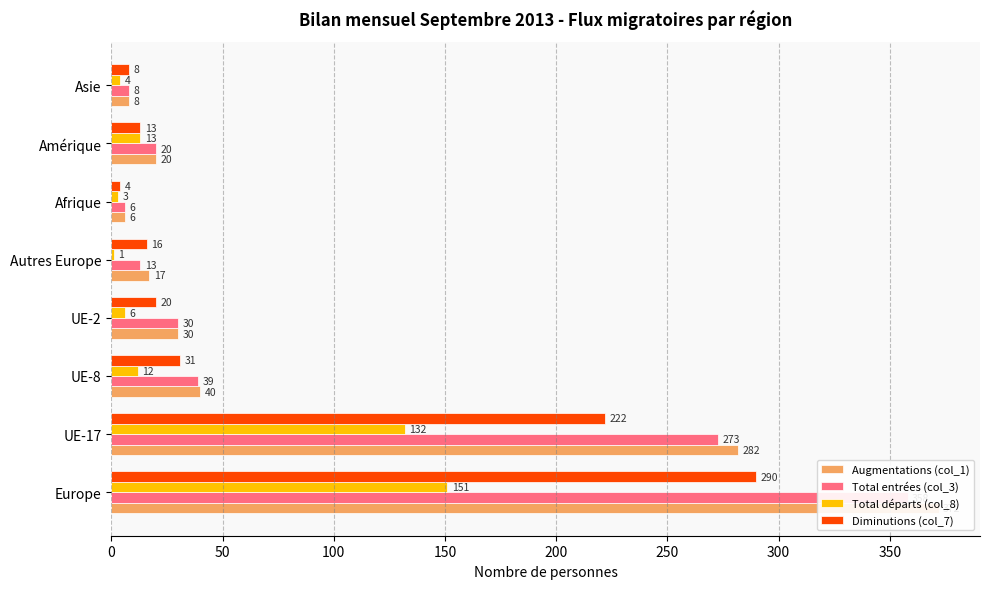

How many groups of bars are there?

8